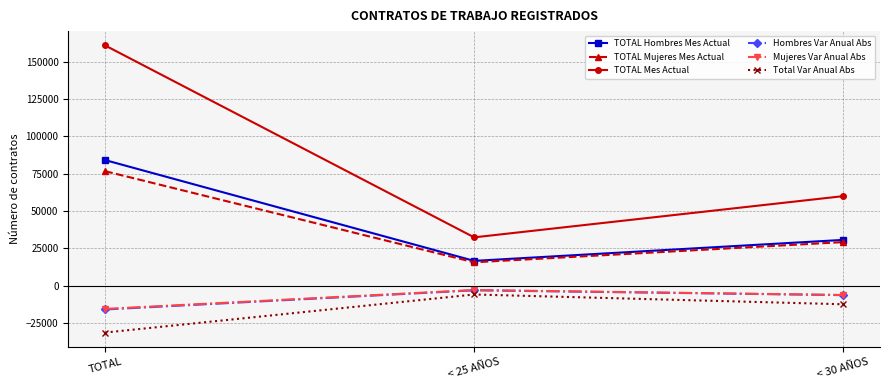

How many Hombres Var Anual Abs values are between -15804 and -2989?

3